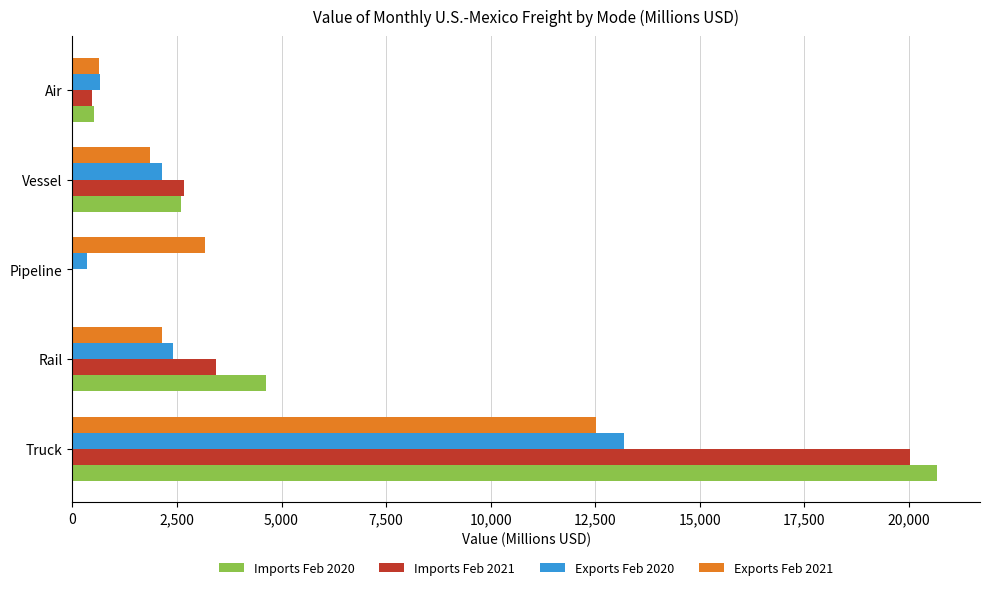

Between Rail and Air, which series saw the biggest shift?

Imports Feb 2020